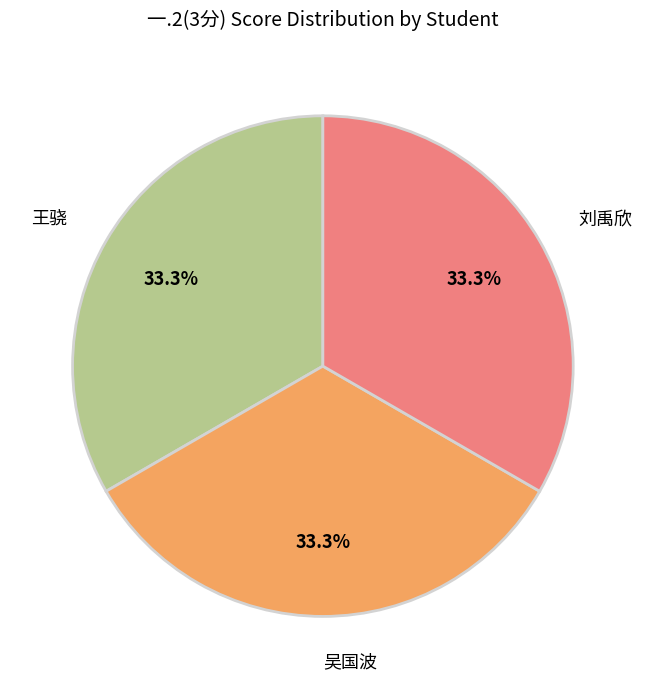

Approximately how many times larger is the value at 吴国波 compared to 王骁?

1.0